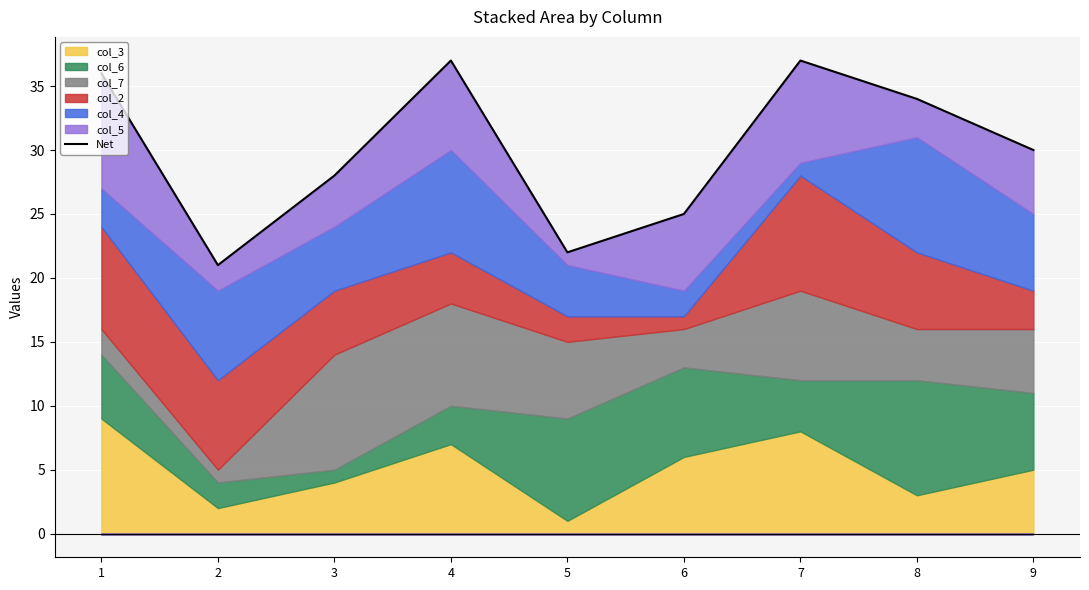

Where does the data first go above 30?

1